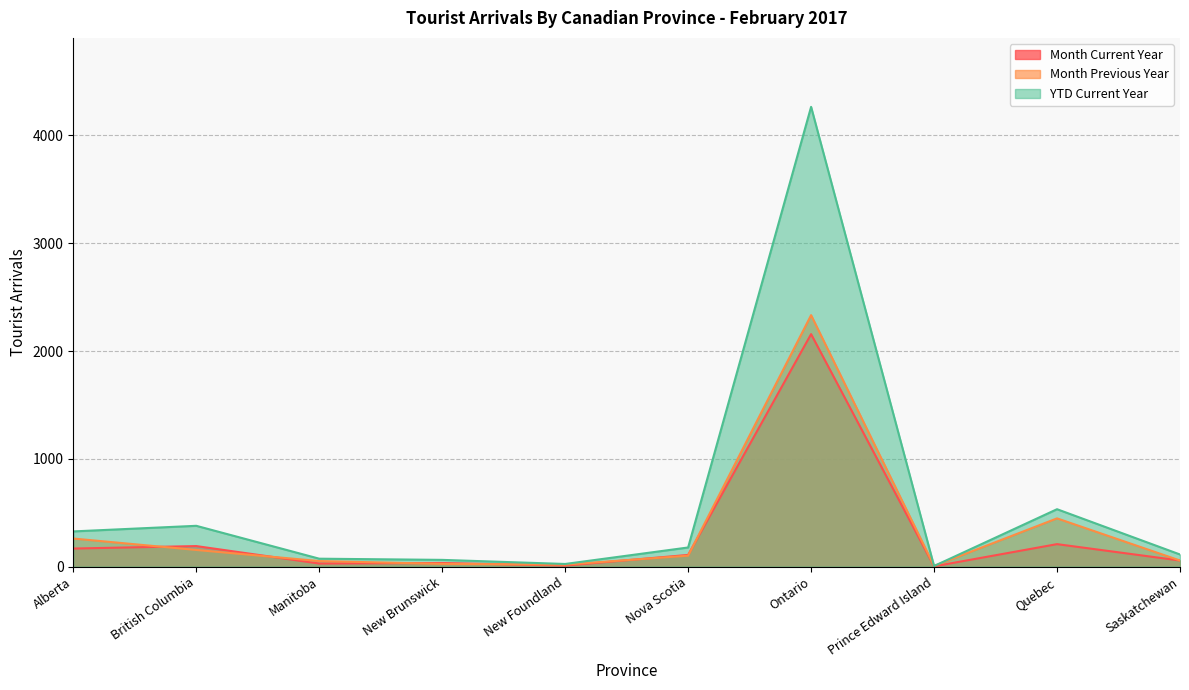

What position from the left is Quebec?

9